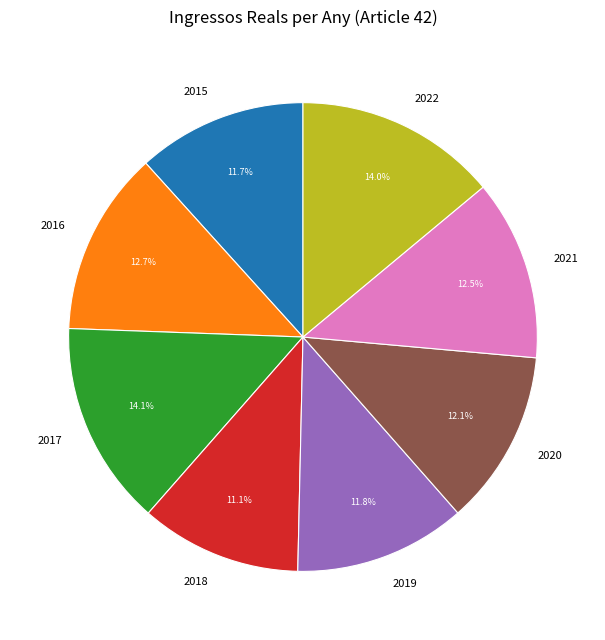

To the nearest percent, what portion does 2022 represent?

14%